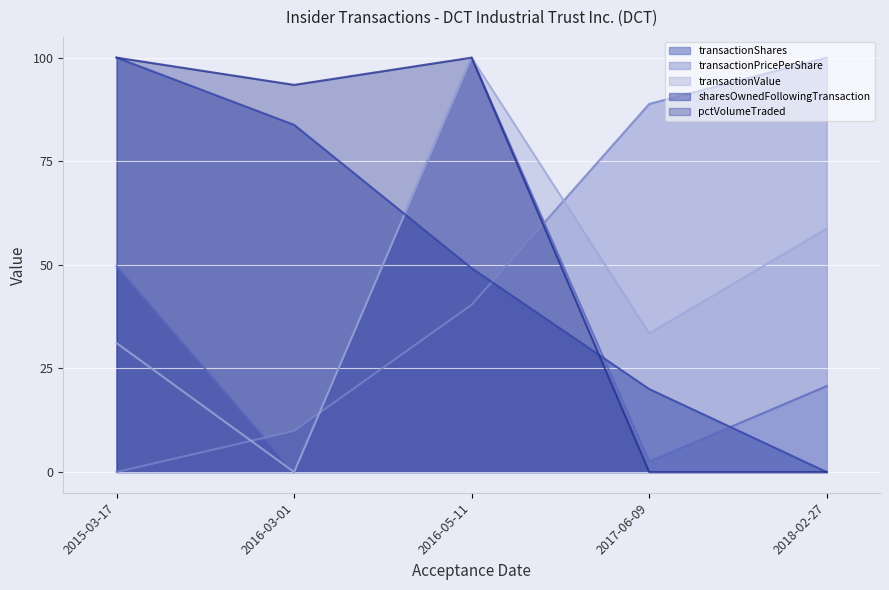

How many data points does each series have?

5